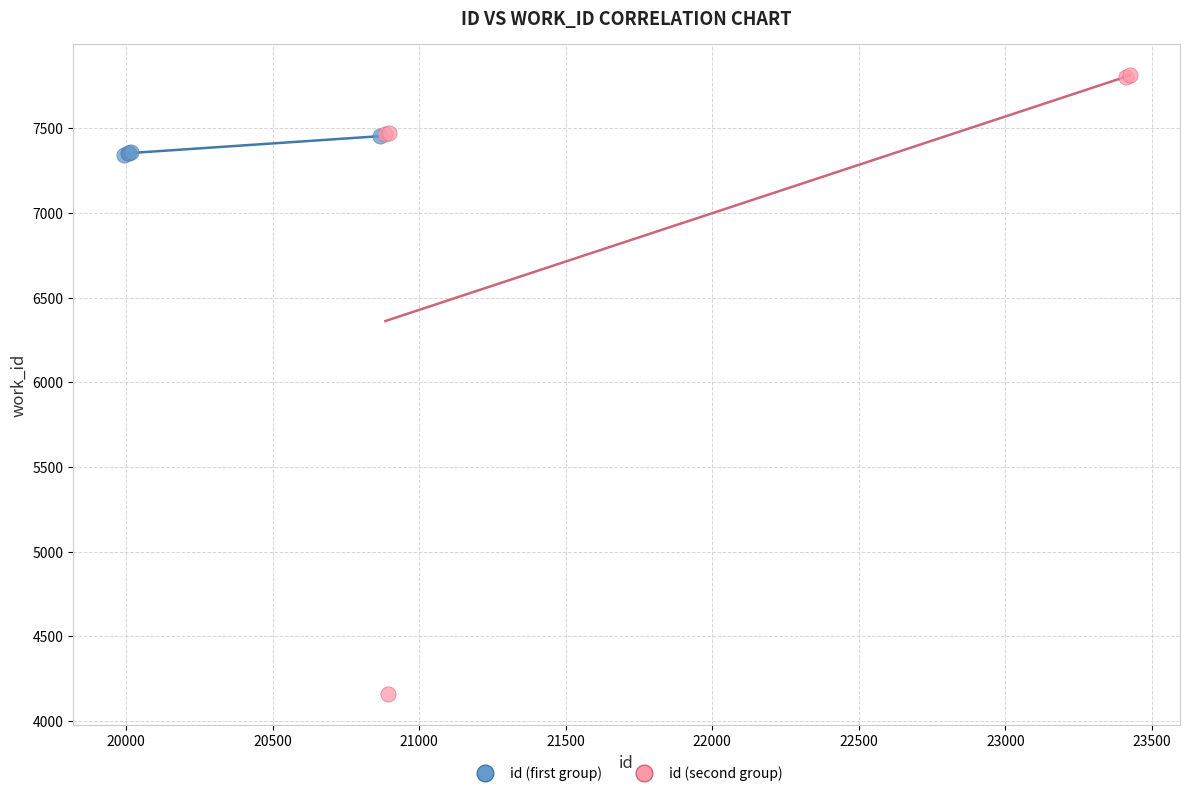

Which series contains the highest Y value?

id (second group)